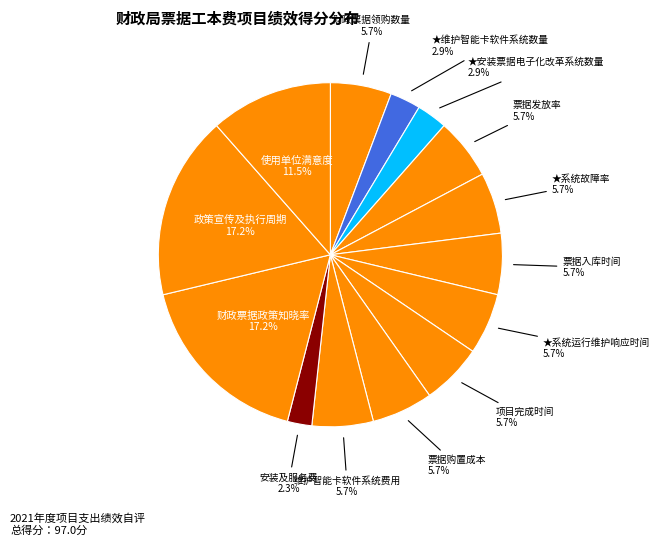

True or false: ★系统故障率 accounts for 6% of the total.

True